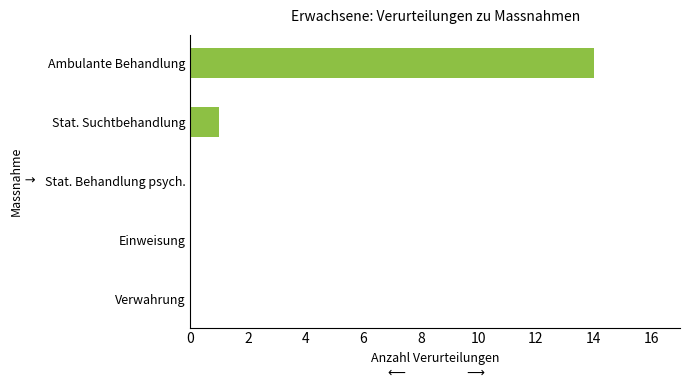

Which has a higher value, Verwahrung or Ambulante Behandlung?

Ambulante Behandlung